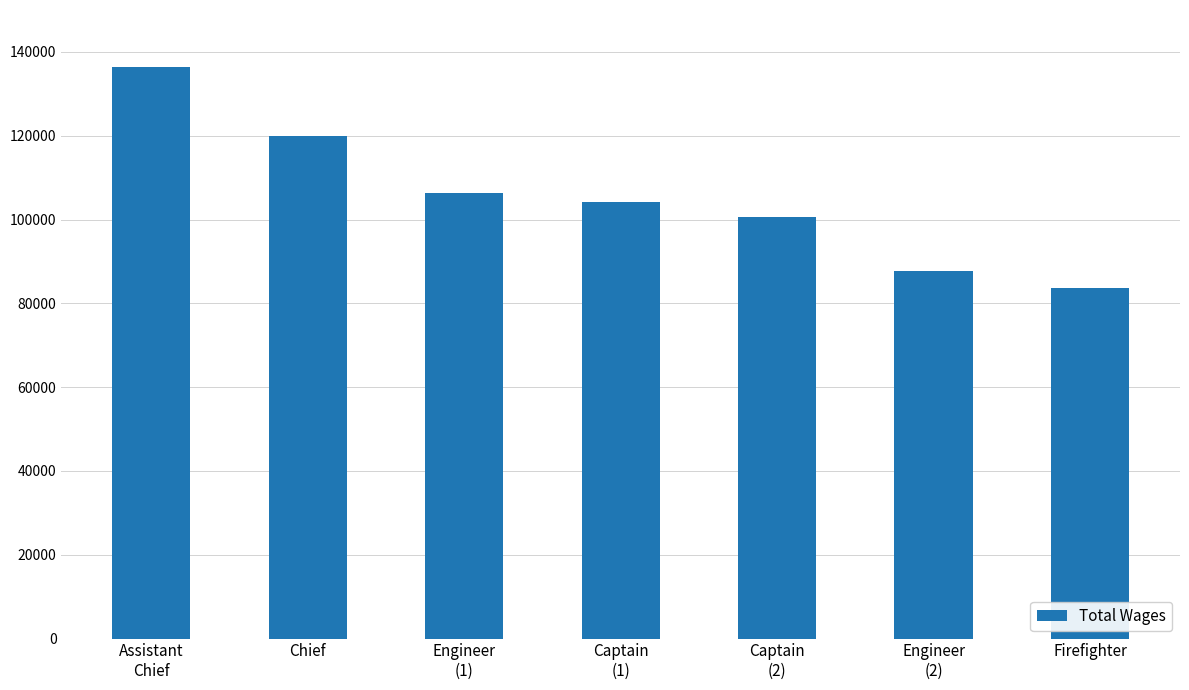

Reading left to right, transcribe all the data shown in this chart.

Assistant
Chief=136389	Chief=119984	Engineer
(1)=106336	Captain
(1)=104101	Captain
(2)=100483	Engineer
(2)=87776	Firefighter=83706